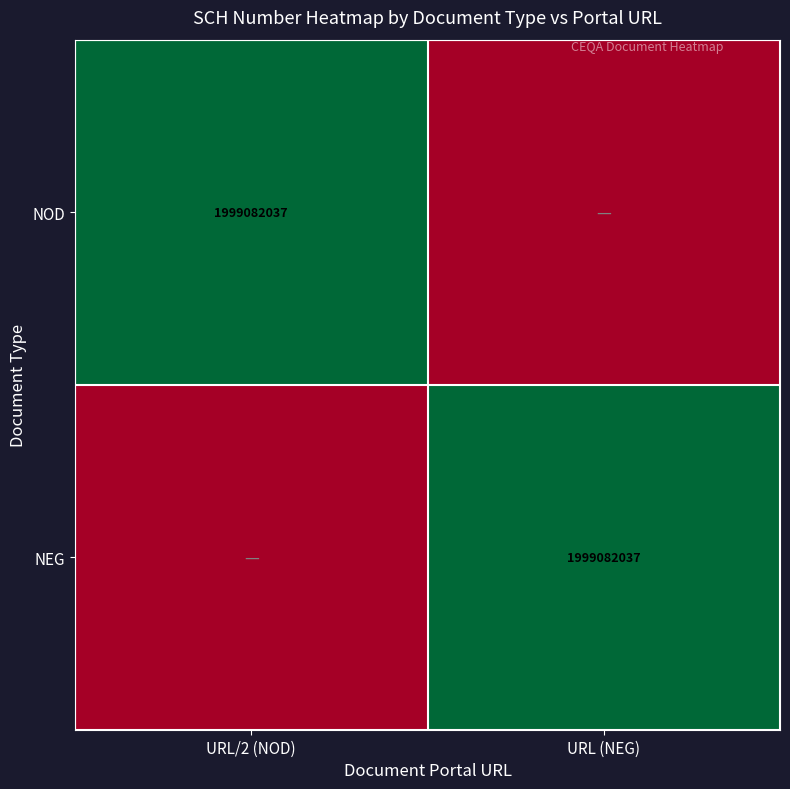

True or false: NOD has a value of 1999082037 at URL/2 (NOD).

True